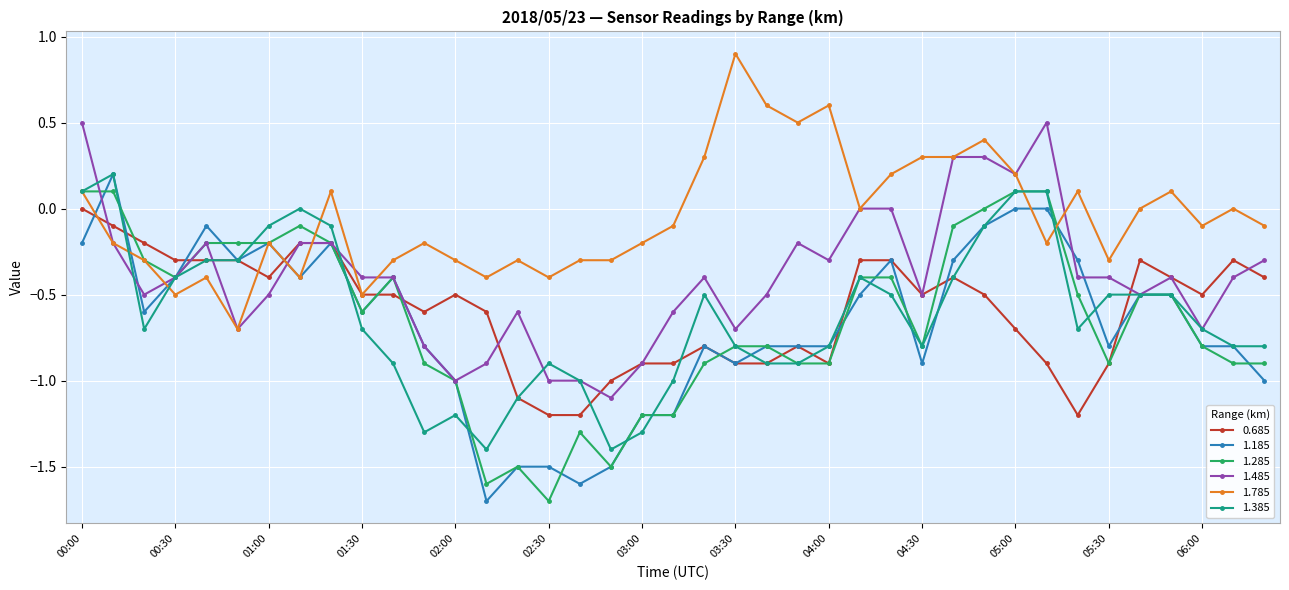

Which series has the largest total across all categories?

1.785